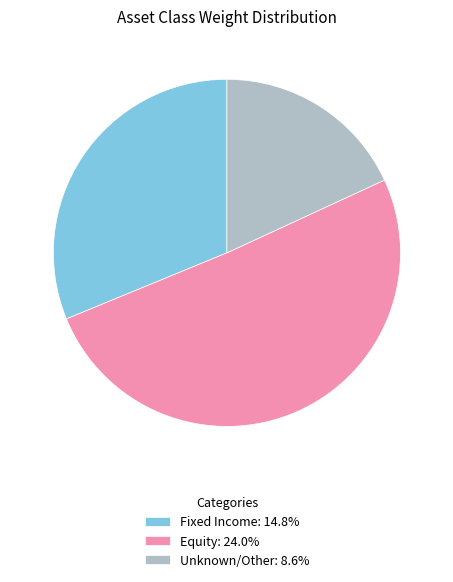

Do Equity: 24.0% and Fixed Income: 14.8% together represent more than half of the pie?

Yes